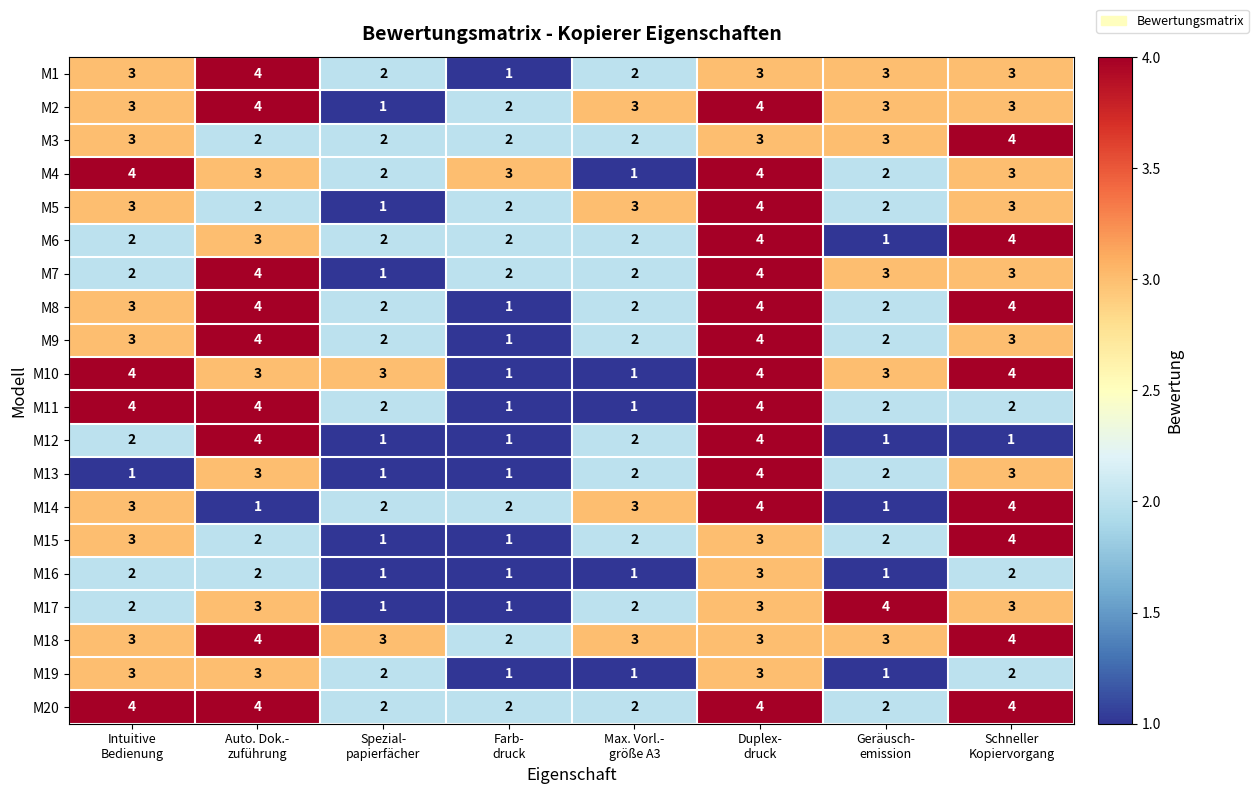

What is the smallest value displayed?

1